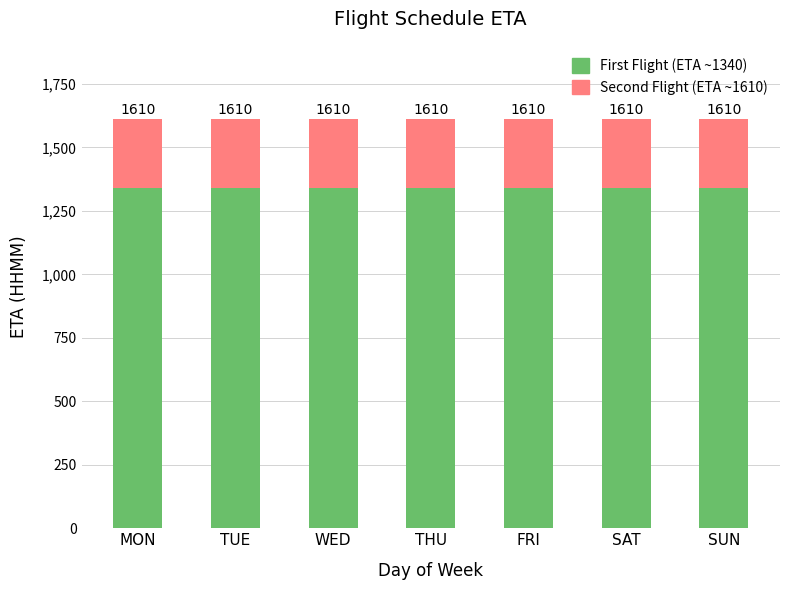

Does the chart contain any negative values?

No